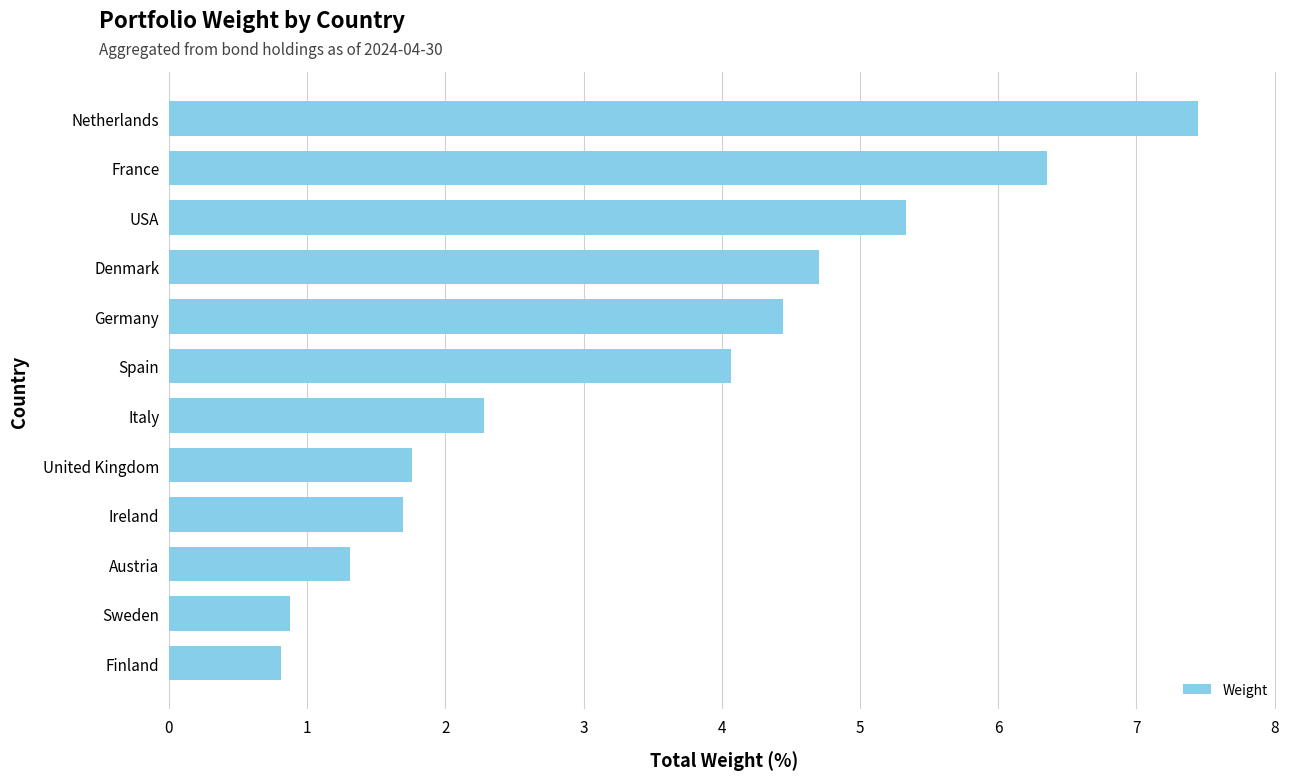

What is the smallest value displayed?

0.8